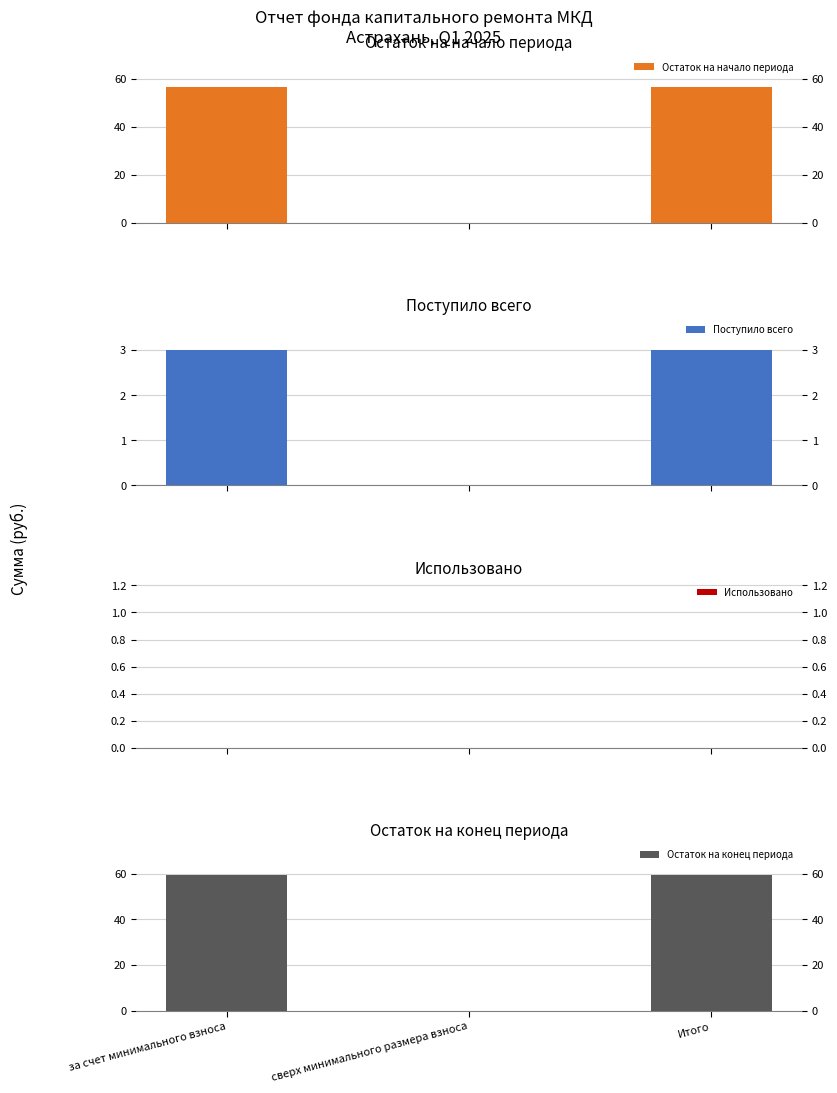

At which category is the sum across all series the highest?

за счет минимального взноса